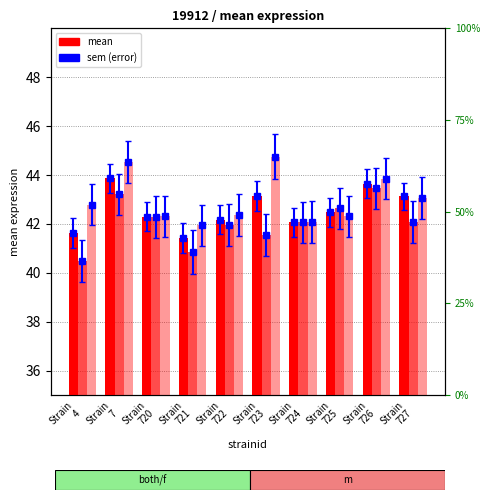

List the labels in order of f value, smallest first.

Strain
4, Strain
721, Strain
723, Strain
722, Strain
724, Strain
727, Strain
720, Strain
725, Strain
7, Strain
726